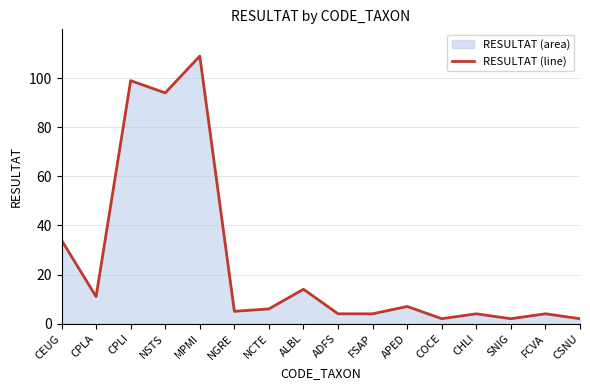

How many lines are shown in the chart?

1